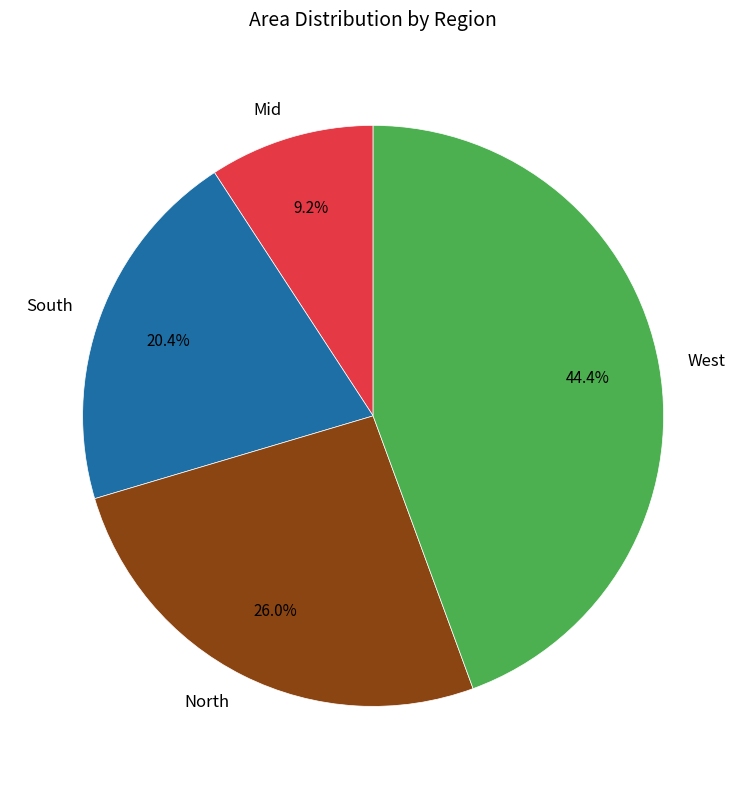

To the nearest percent, what is the difference between the North and Mid slice percentages?

17%